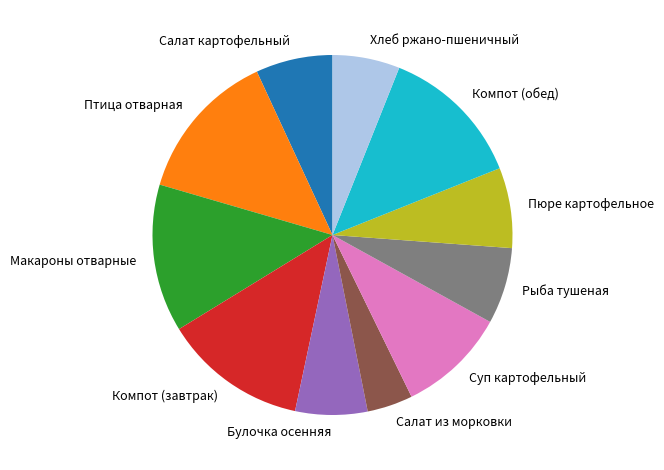

True or false: Рыба тушеная accounts for 7% of the total.

True